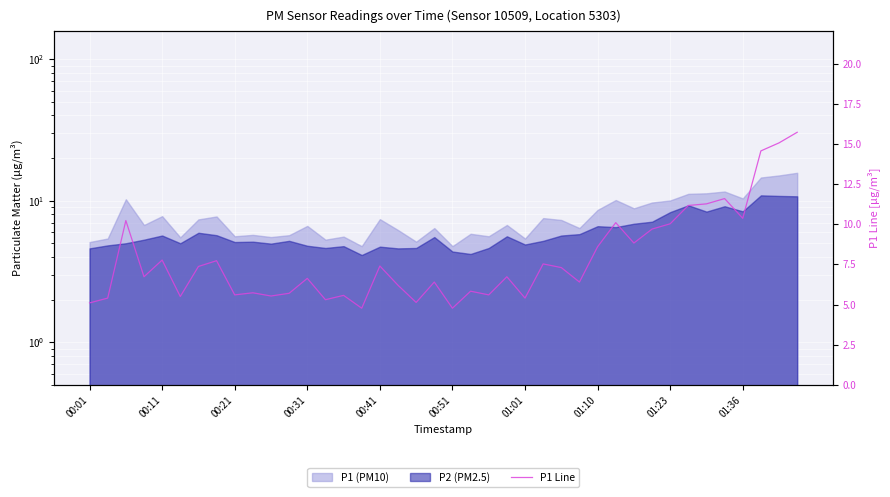

How many data points are less than 6?

15